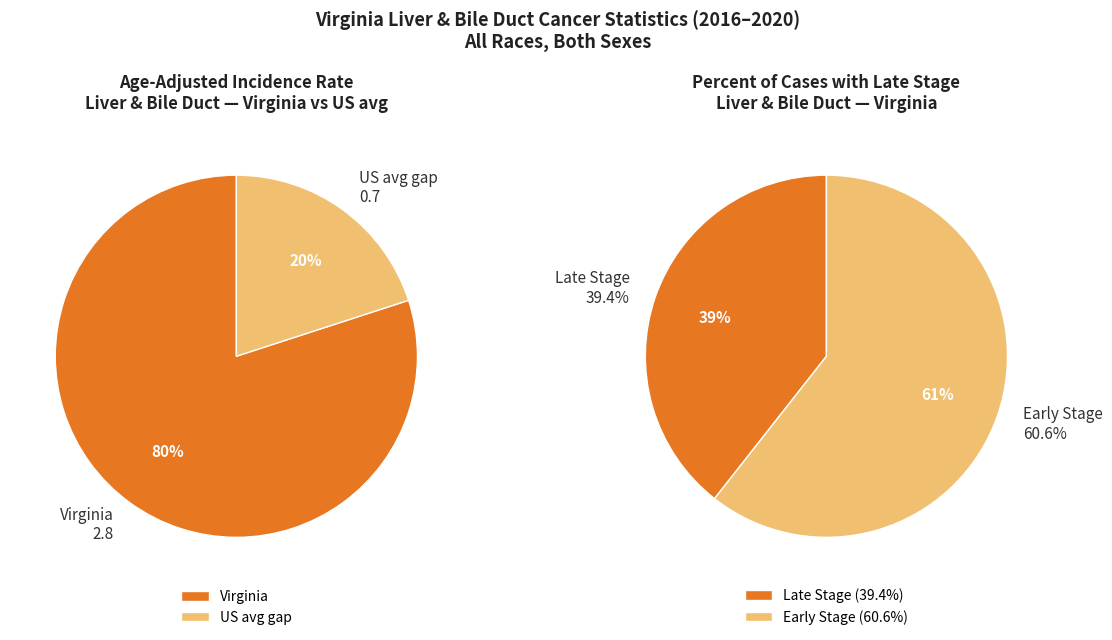

How many segments does this pie chart have?

2